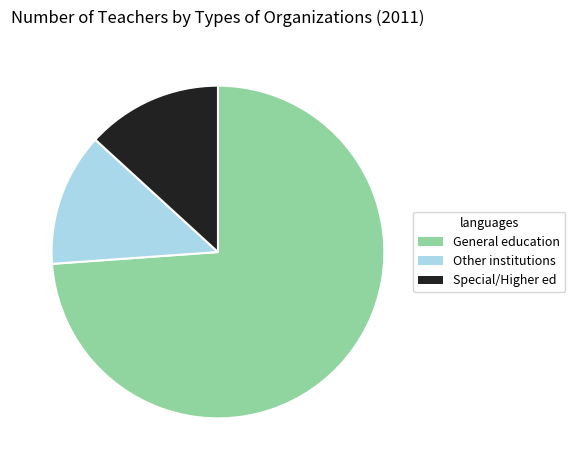

Is there a majority slice in this chart?

Yes